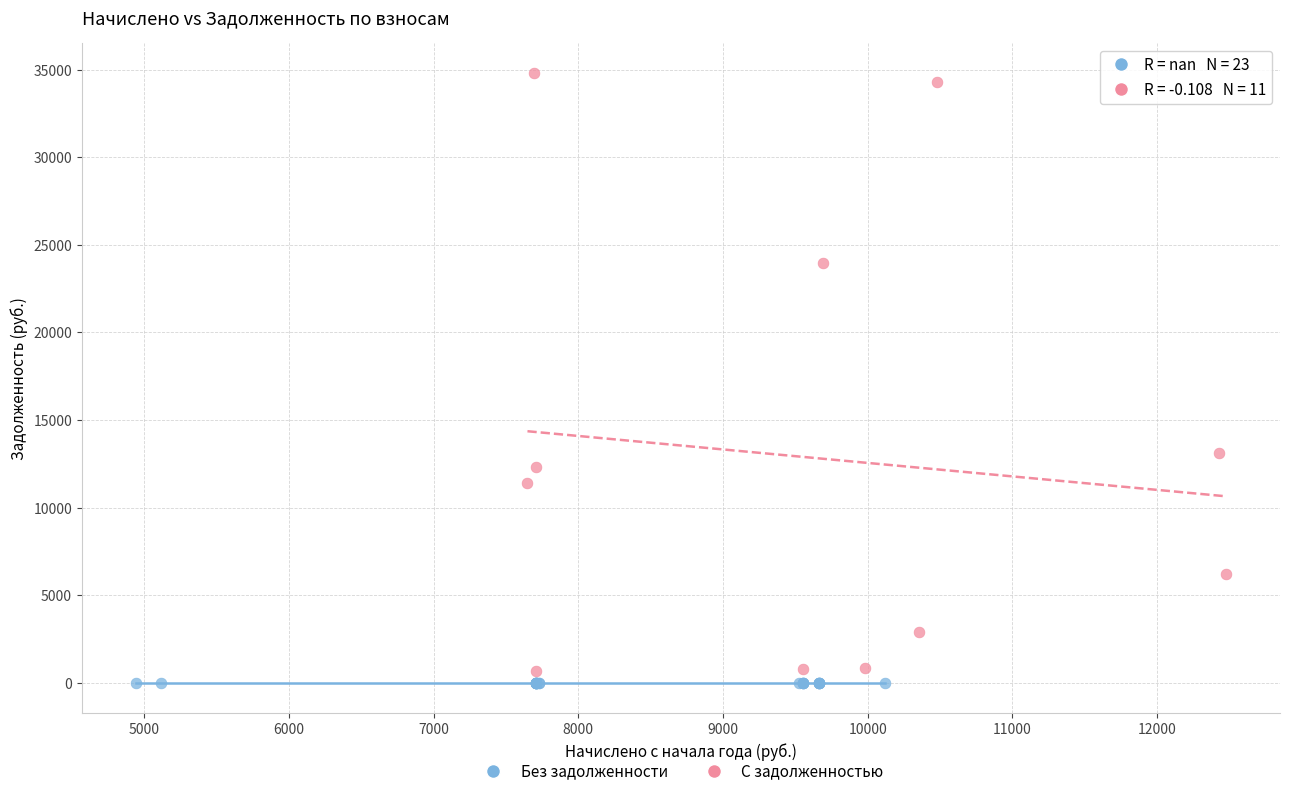

Which series reaches the maximum Y coordinate?

С задолженностью